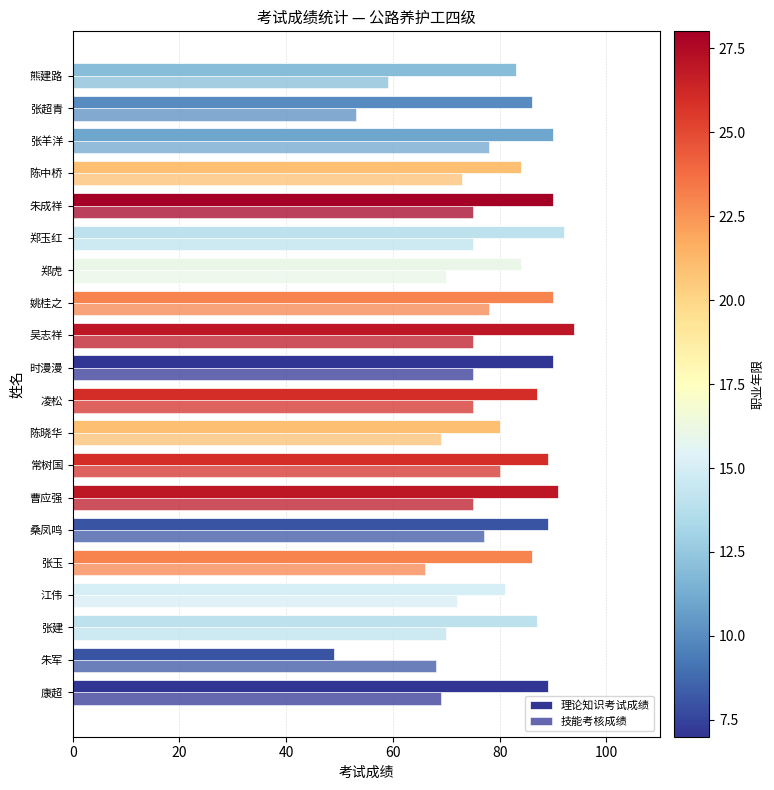

How many data points in 技能考核成绩 are less than 75?

10